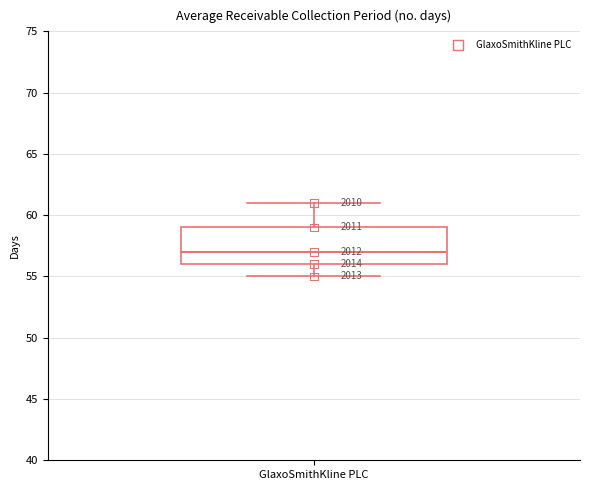

Read this box plot against the y-axis: the position of the median line, the range covered by the box, and the ends of both whiskers. The values are not printed on the chart, so give them approximately, as read against the axis.

median 57, box 56 to 59, whiskers 55 to 61